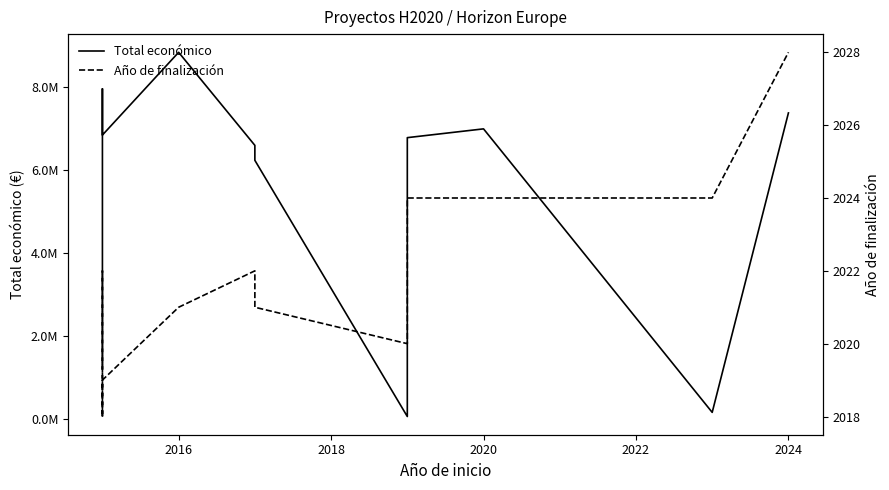

At how many categories does at least one series exceed 2822383?

8